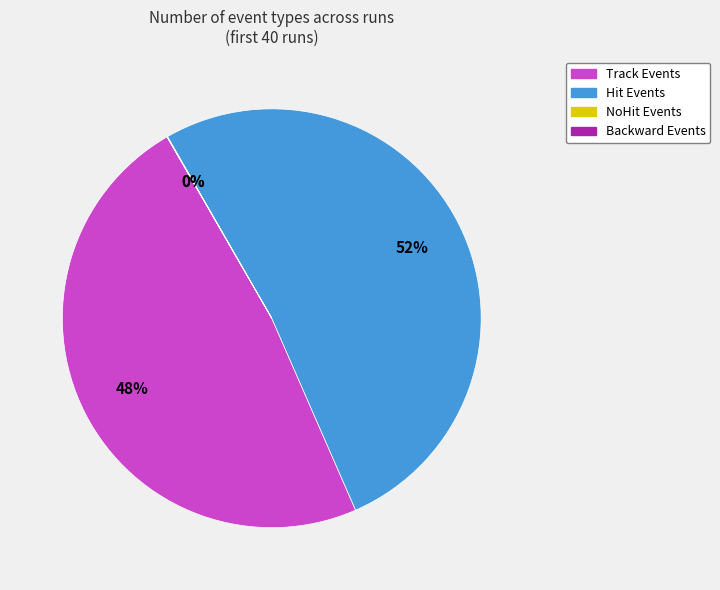

To the nearest percent, what portion does Track Events represent?

48%